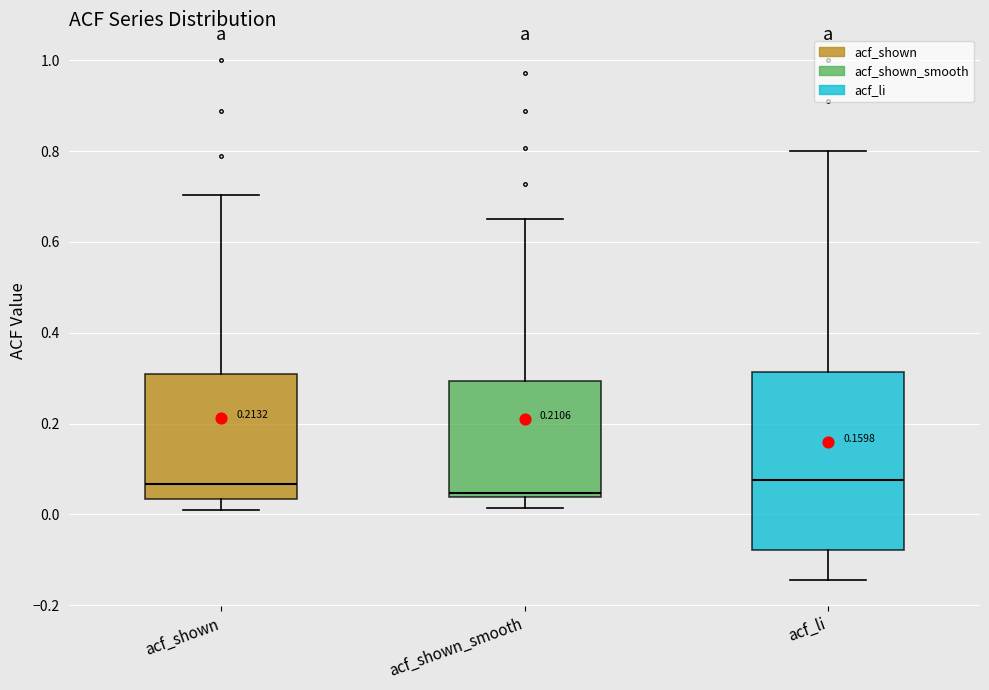

Comparing the boxes themselves (not the whiskers), which one is the tallest?

acf_li